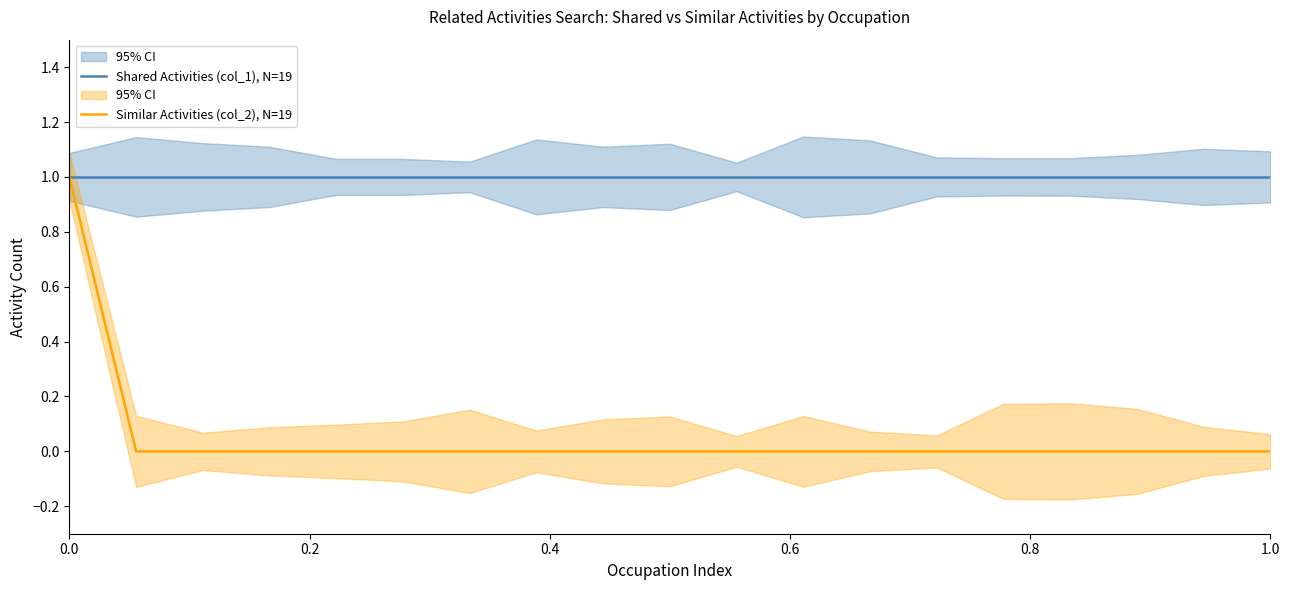

True or false: Shared Activities (col_1), N=19 and Similar Activities (col_2), N=19 intersect in this chart.

False